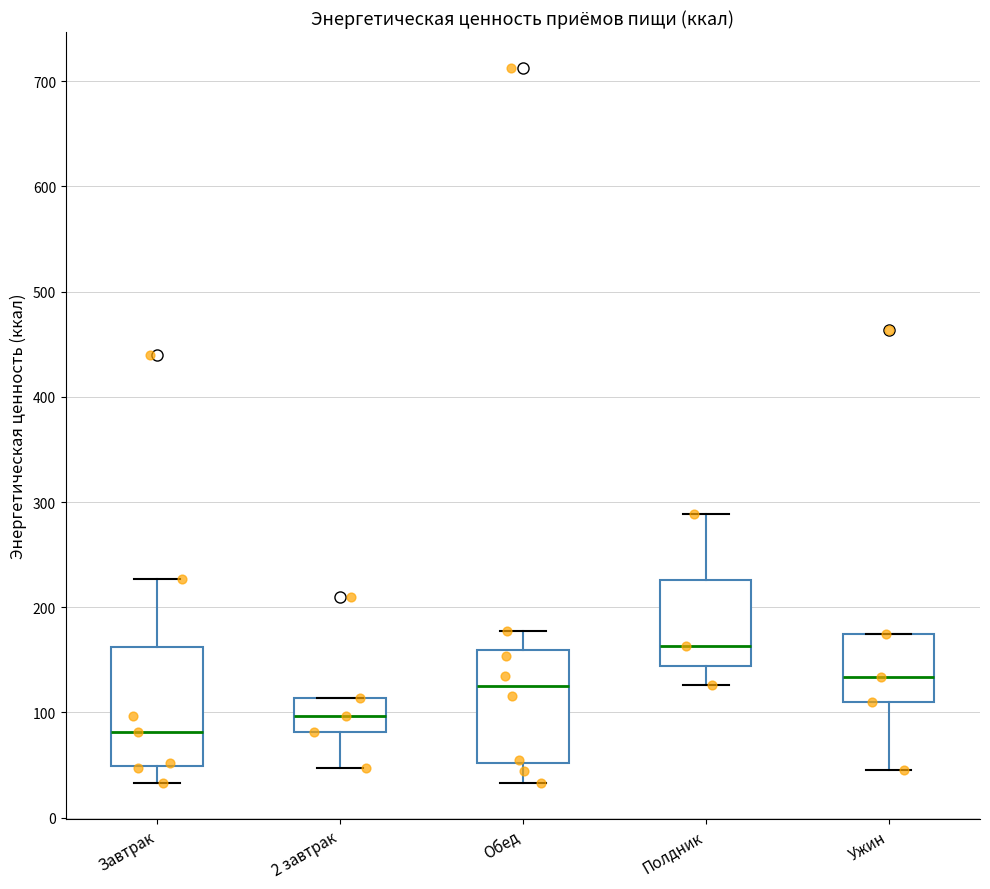

Reading left to right, read every box against the y-axis: the position of its median line, the range the box covers, and the ends of its whiskers. The values are not printed on the chart, so give them approximately, as read against the axis.

Завтрак: median 80, box 50 to 160, whiskers 30 to 230
2 завтрак: median 100, box 80 to 110, whiskers 50 to 110
Обед: median 130, box 50 to 160, whiskers 30 to 180
Полдник: median 160, box 140 to 230, whiskers 130 to 290
Ужин: median 130, box 110 to 170, whiskers 50 to 170